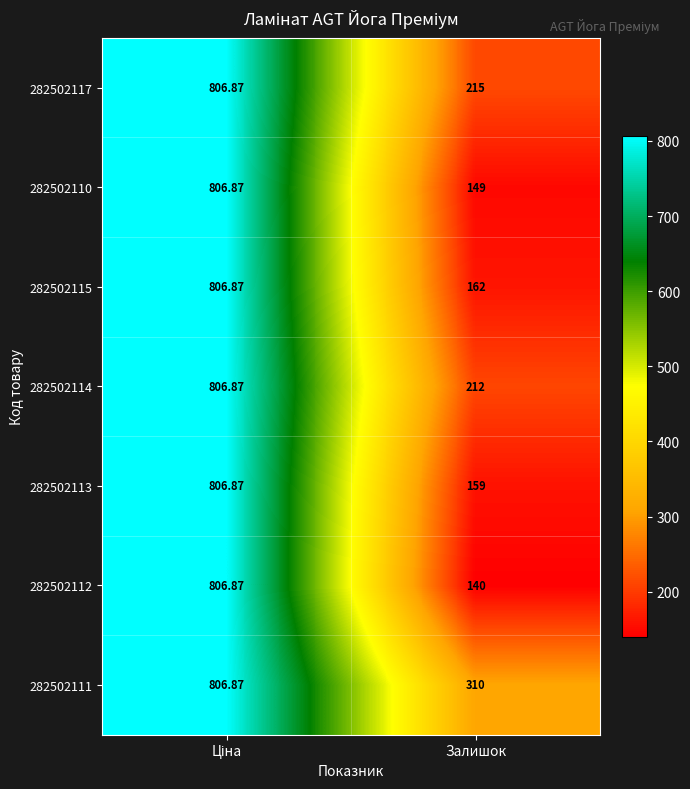

Which category has the lowest value in the 282502114 series?

Залишок